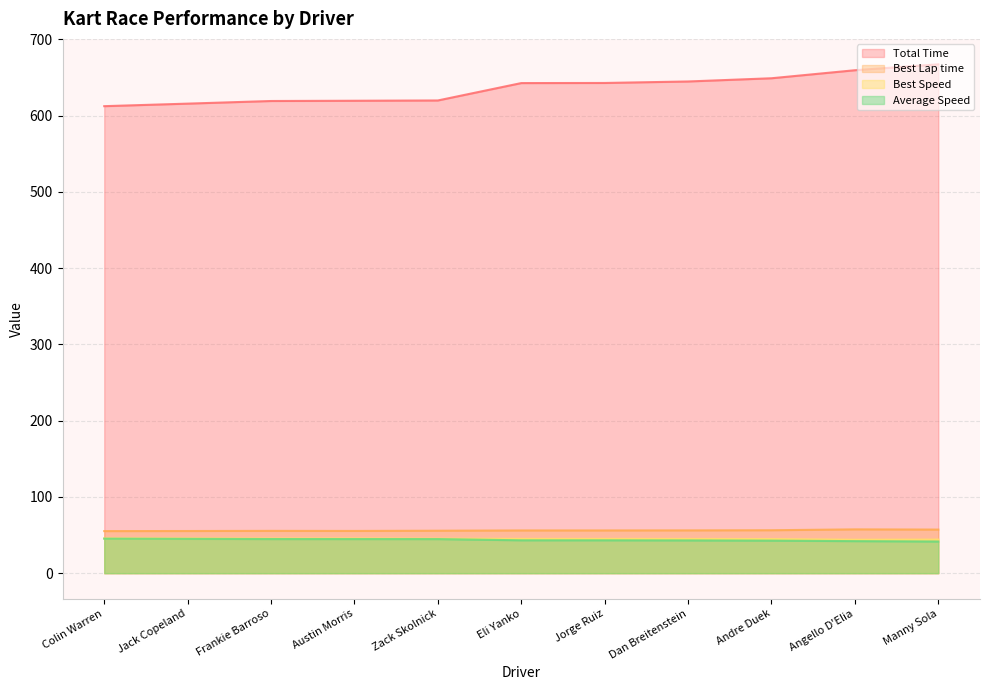

Which series has the largest total across all categories?

Total Time